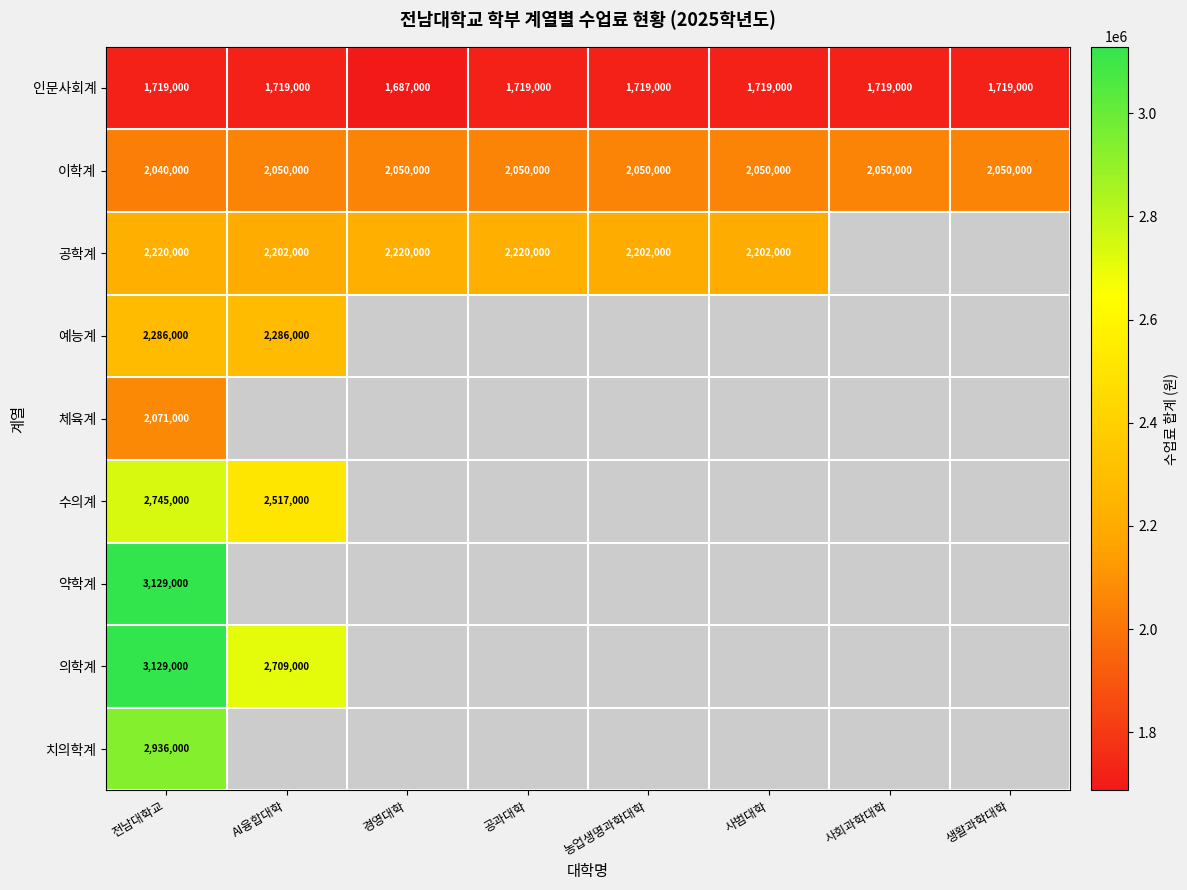

The 이학계 series shows 1010940 at 생활과학대학. True or false?

False